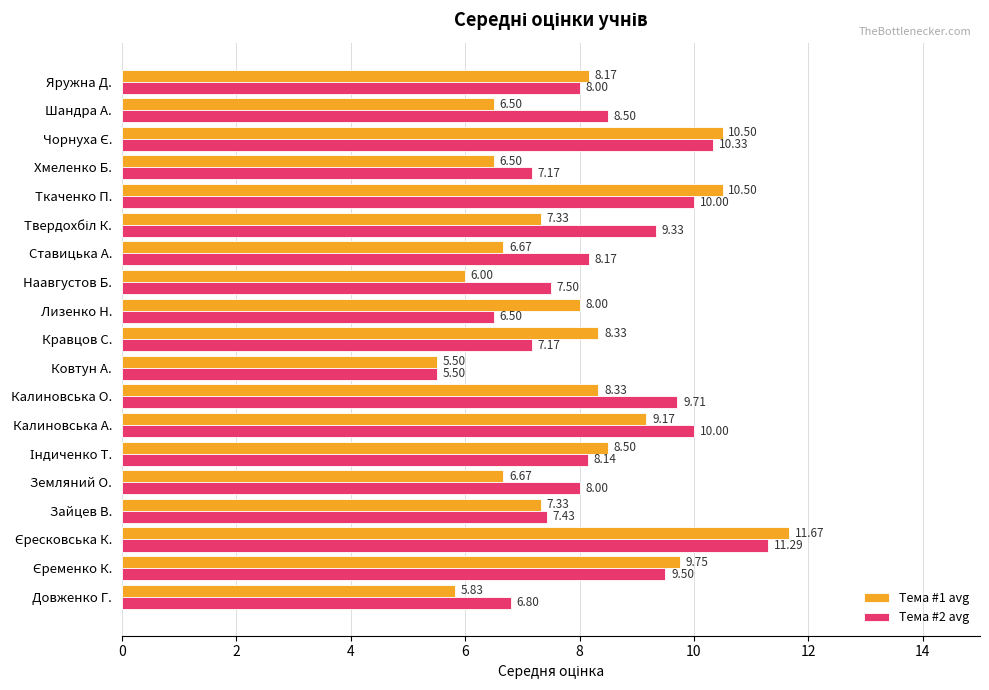

What is the spread (max minus min) of values at Хмеленко Б.?

0.7